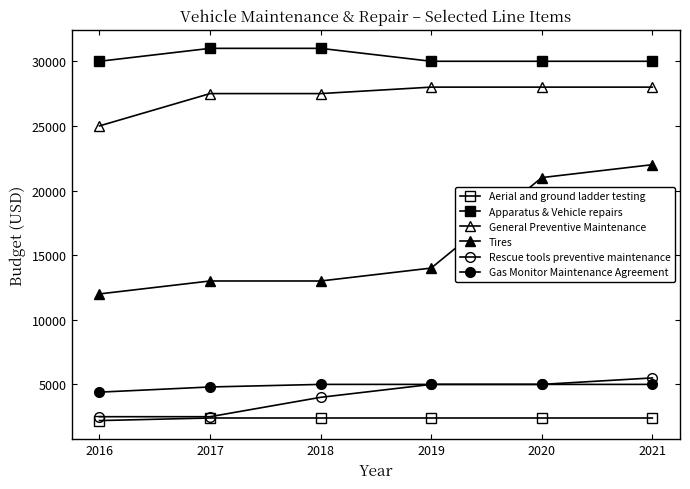

Which series changed the most between 2018 and 2020?

Tires